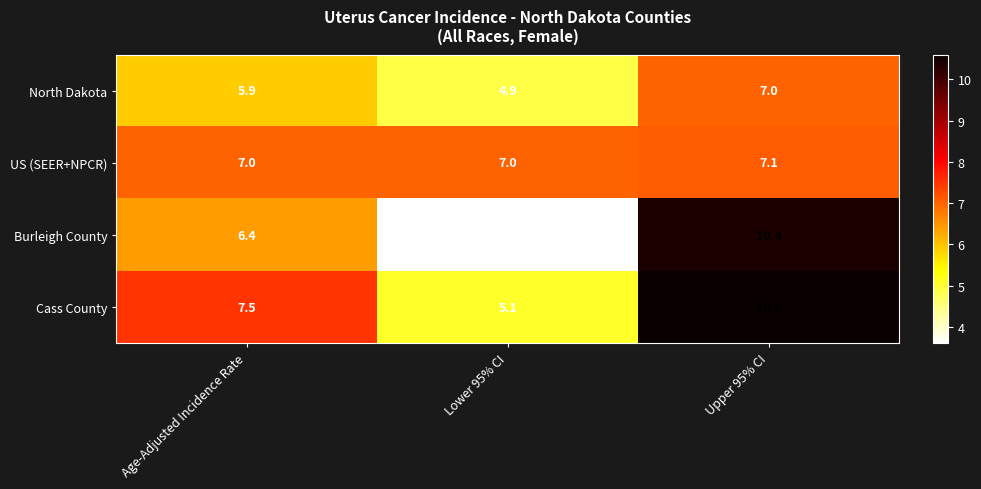

Read the Cass County value at Age-Adjusted Incidence Rate.

7.5